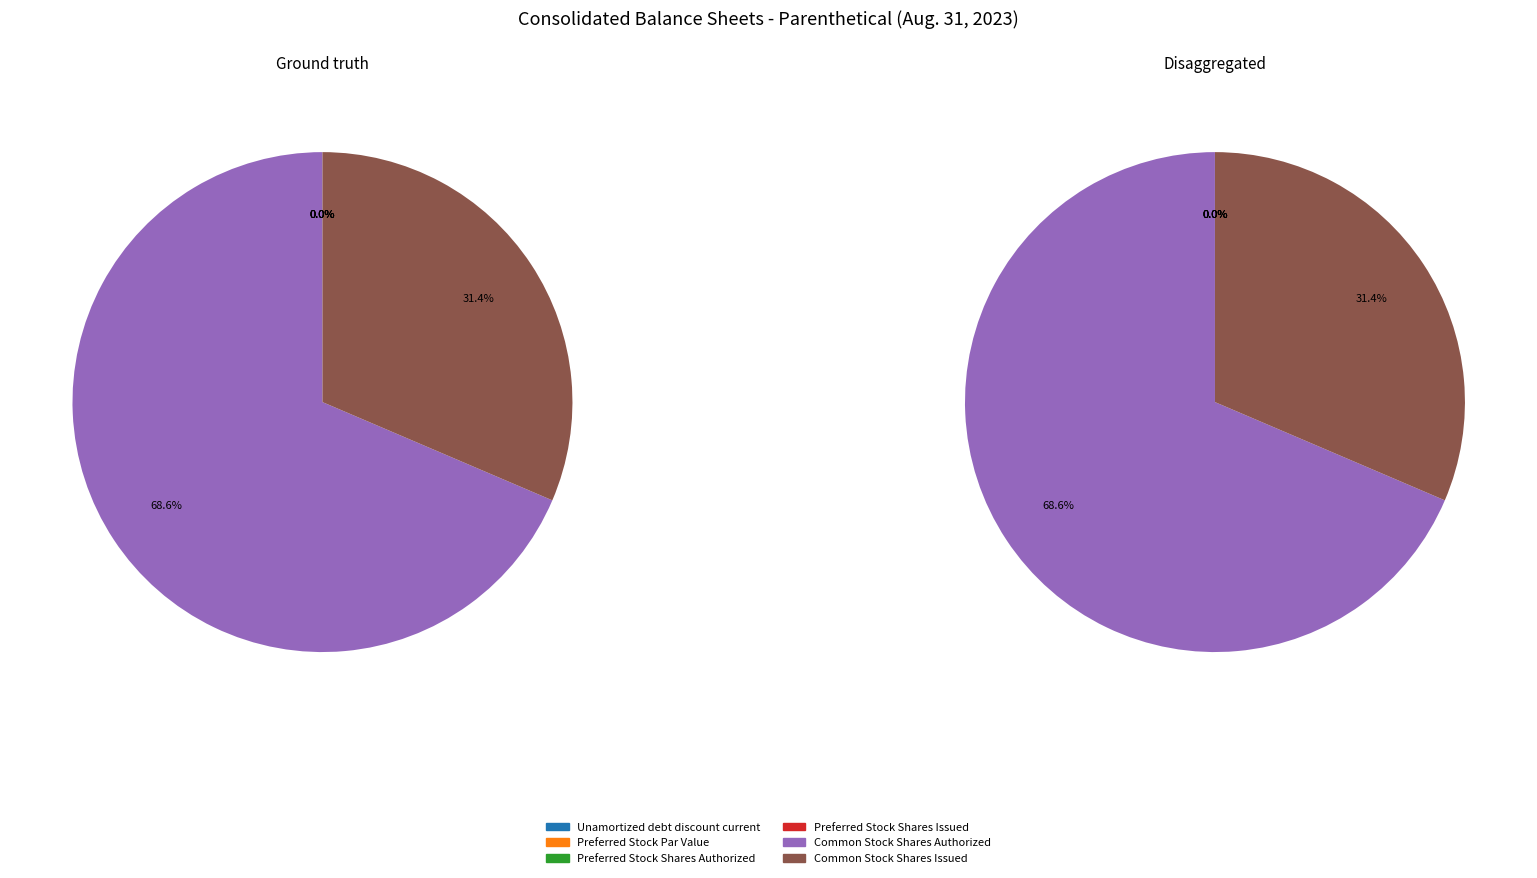

Between Preferred Stock Shares Issued and Preferred Stock Shares Authorized, which is larger?

Preferred Stock Shares Issued